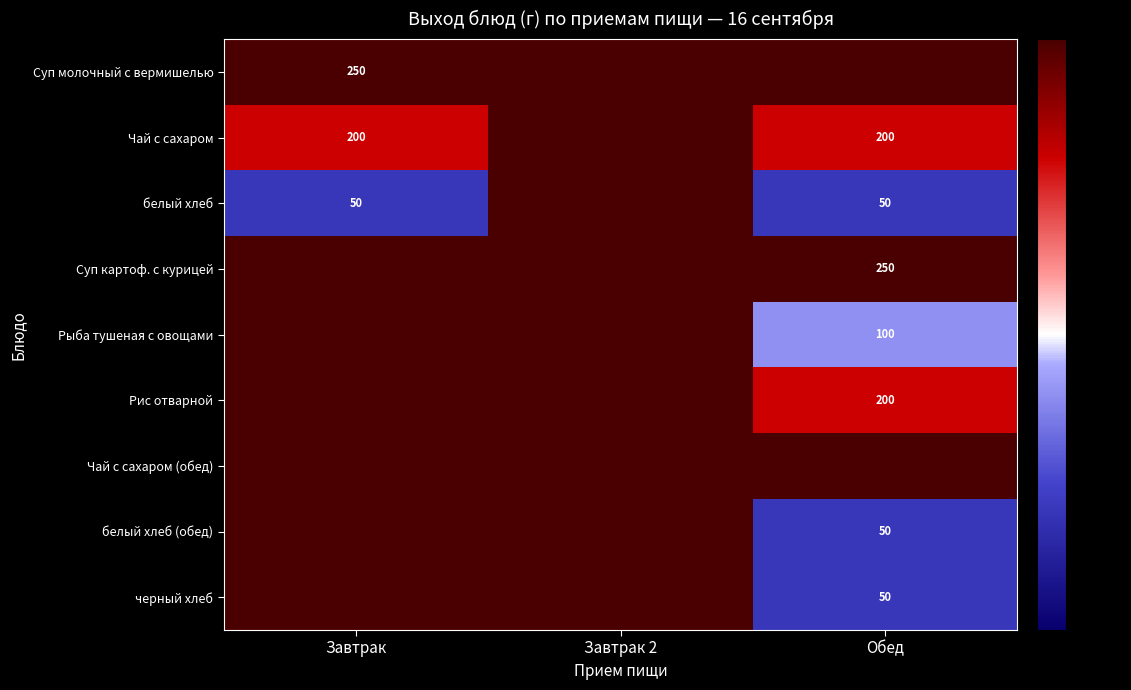

Is it true that белый хлеб equals 50 at Завтрак?

True